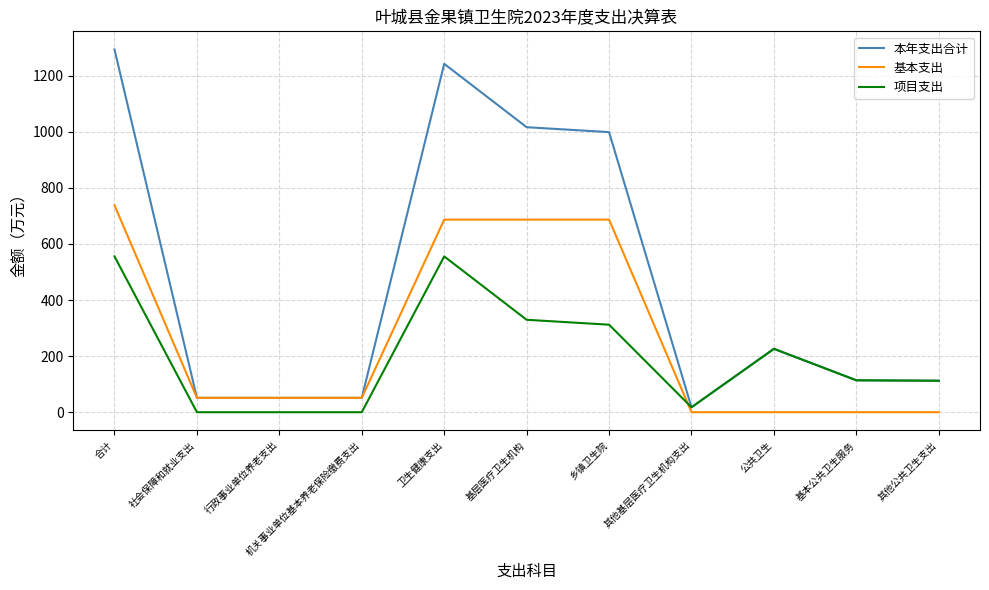

Is it true that 项目支出 equals -213.9 at 行政事业单位养老支出?

False